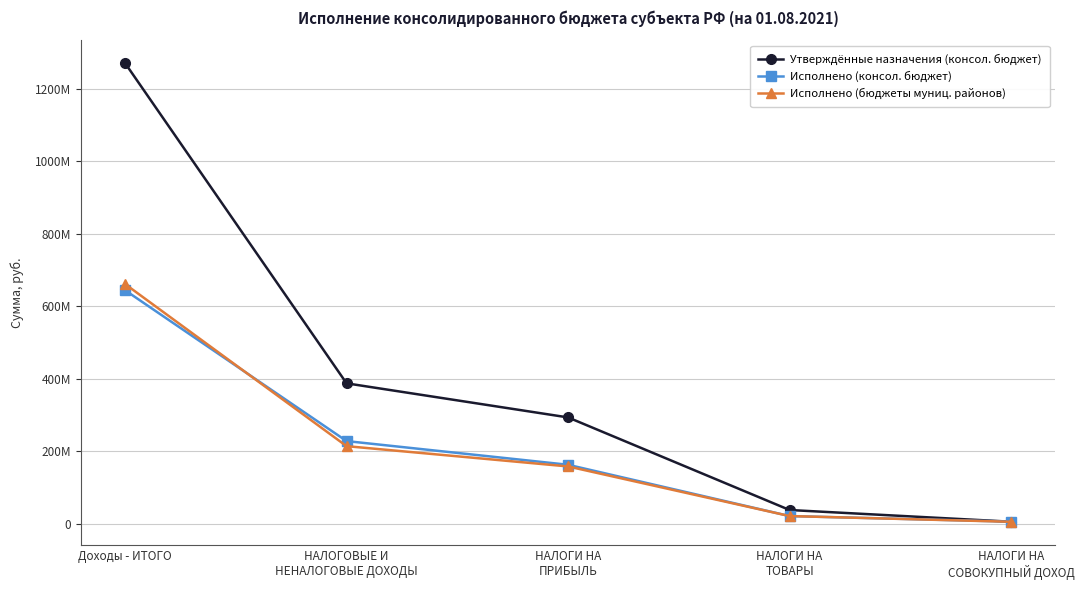

Rank the categories by Утверждённые назначения (консол. бюджет) value from lowest to highest.

НАЛОГИ НА
СОВОКУПНЫЙ ДОХОД, НАЛОГИ НА
ТОВАРЫ, НАЛОГИ НА
ПРИБЫЛЬ, НАЛОГОВЫЕ И
НЕНАЛОГОВЫЕ ДОХОДЫ, Доходы - ИТОГО